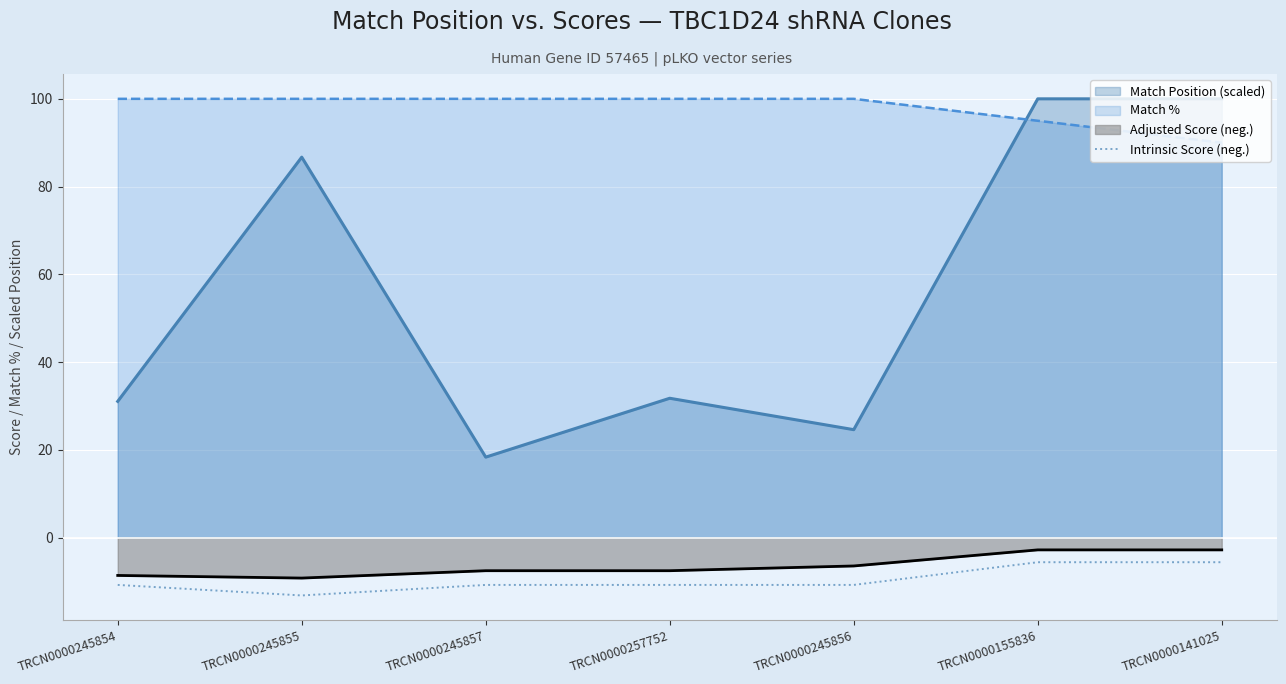

What is the difference between the maximum and minimum values in the Match Position (scaled) series?

81.7